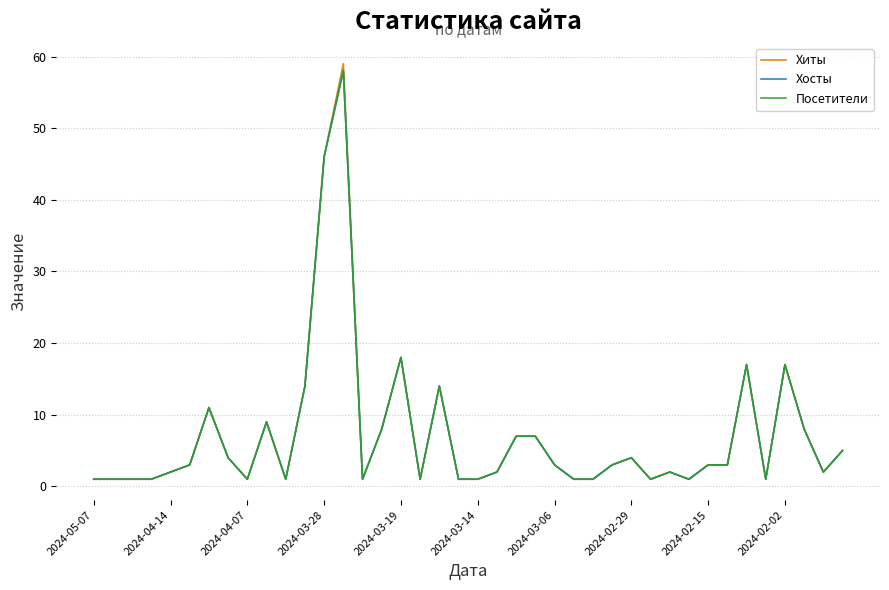

Is this an area chart (filled region under the line)?

No